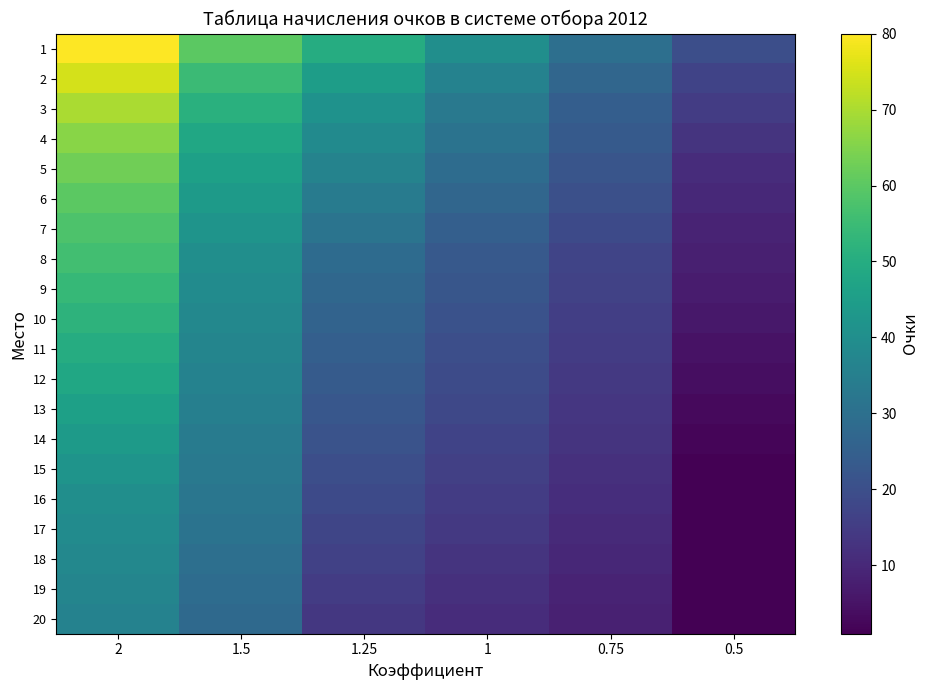

At 1.25, list the series in order from largest to smallest.

1, 2, 3, 4, 5, 6, 7, 8, 9, 10, 11, 12, 13, 14, 15, 16, 17, 18, 19, 20